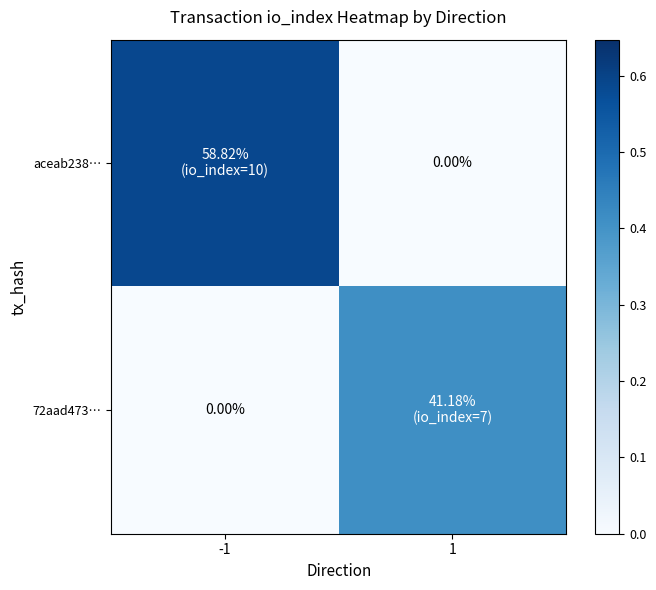

What is the greatest value displayed?

0.6